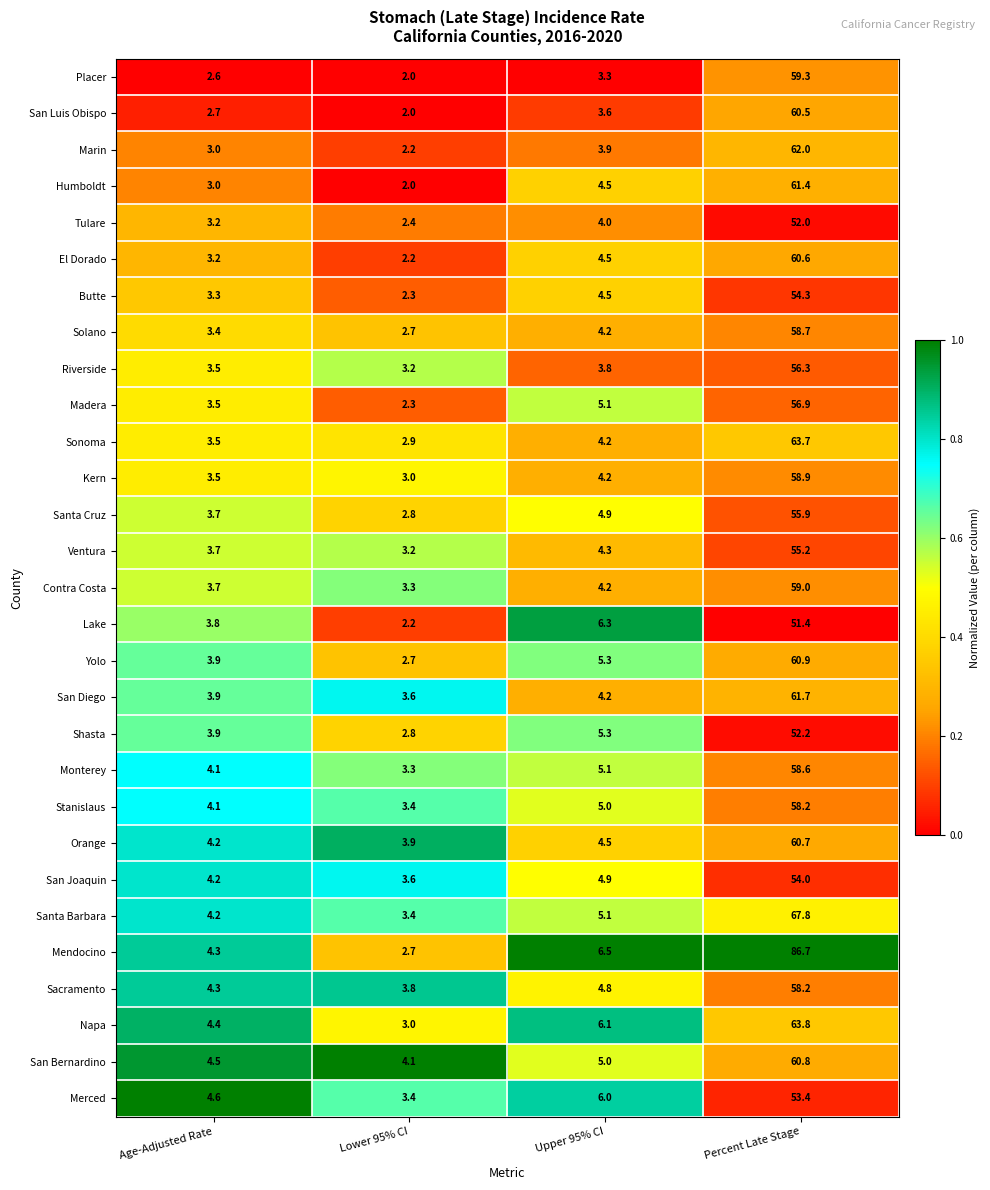

Which series changed the most between Lower 95% CI and Upper 95% CI?

Lake